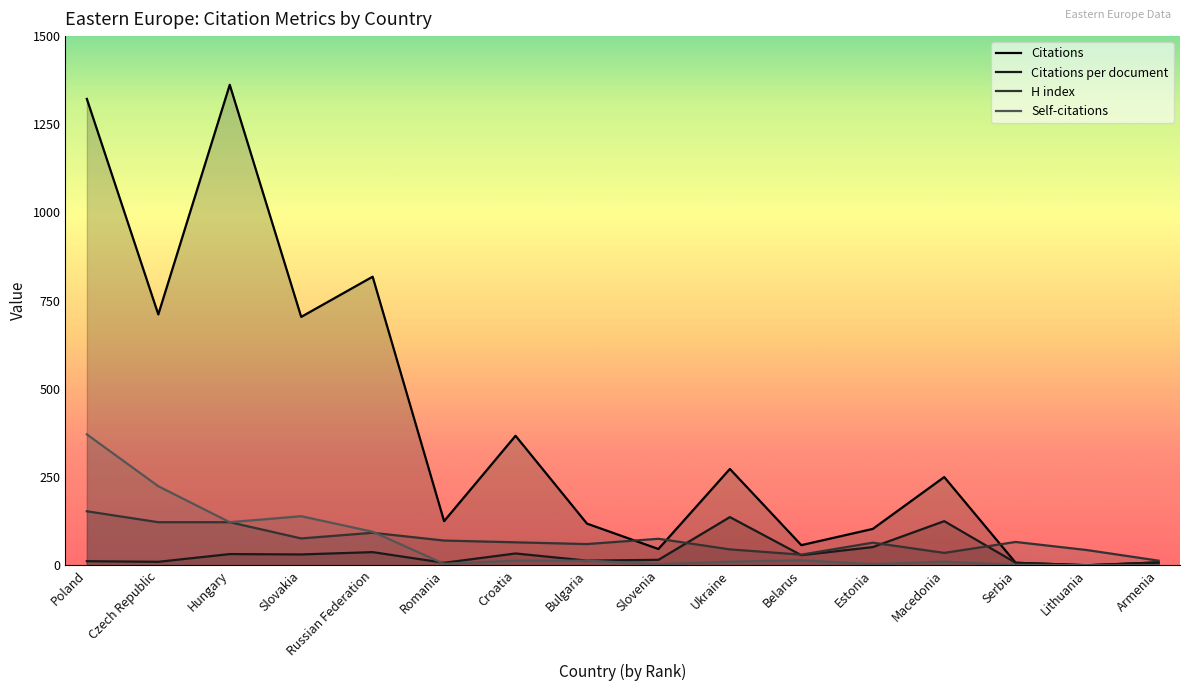

Count the number of categories in the chart.

16